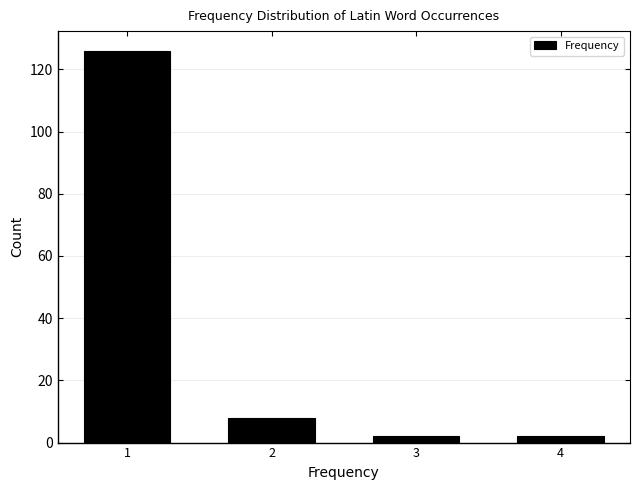

Reading left to right, transcribe this chart: for each bar, give the range it covers on the x-axis and its height. The values are not printed on the chart, so give them approximately, as read against the axis.

0.5 to 1.5: 126
1.5 to 2.5: 8
2.5 to 3.5: 2
3.5 to 4.5: 2